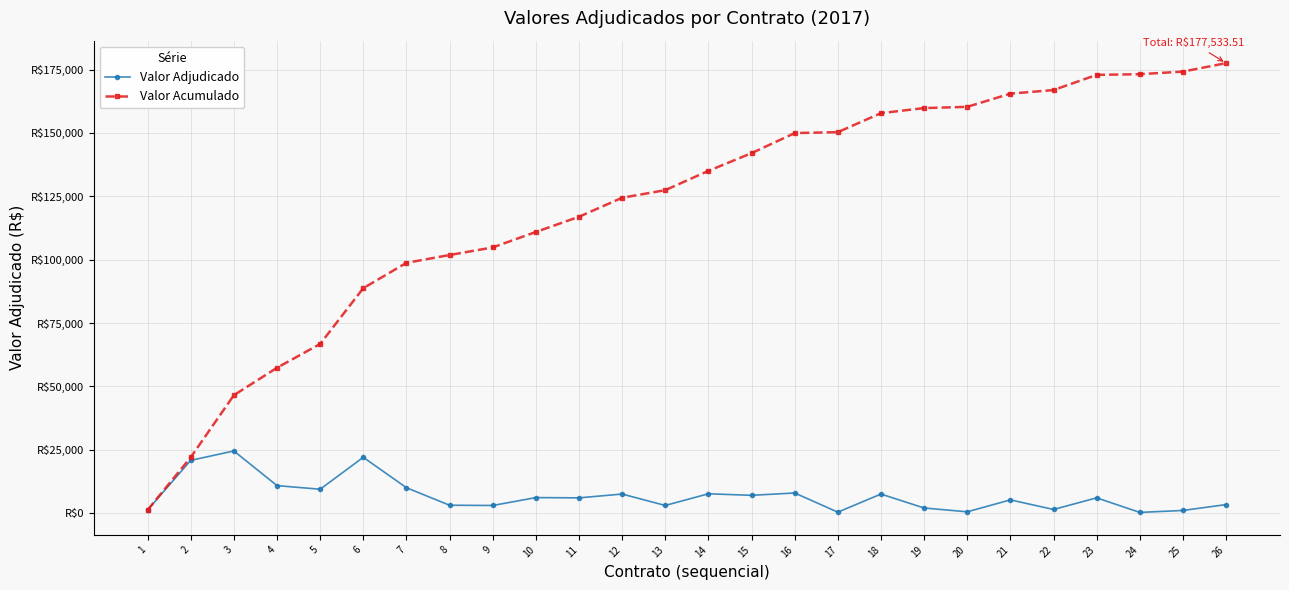

What is the minimum value for Valor Acumulado?

1200.0